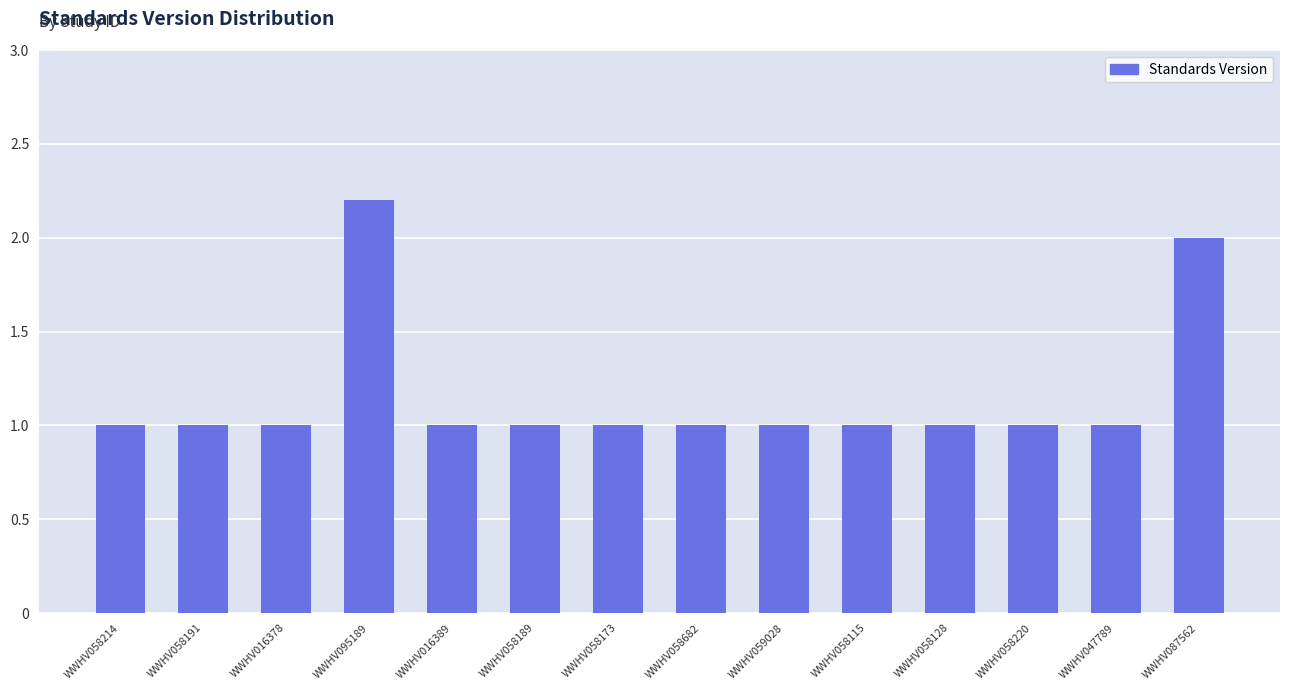

Reading left to right, extract all data points from this chart.

WWHV058214=1.0	WWHV058191=1.0	WWHV016378=1.0	WWHV095189=2.2	WWHV016389=1.0	WWHV058189=1.0	WWHV058173=1.0	WWHV058682=1.0	WWHV059028=1.0	WWHV058115=1.0	WWHV058128=1.0	WWHV058220=1.0	WWHV047789=1.0	WWHV087562=2.0